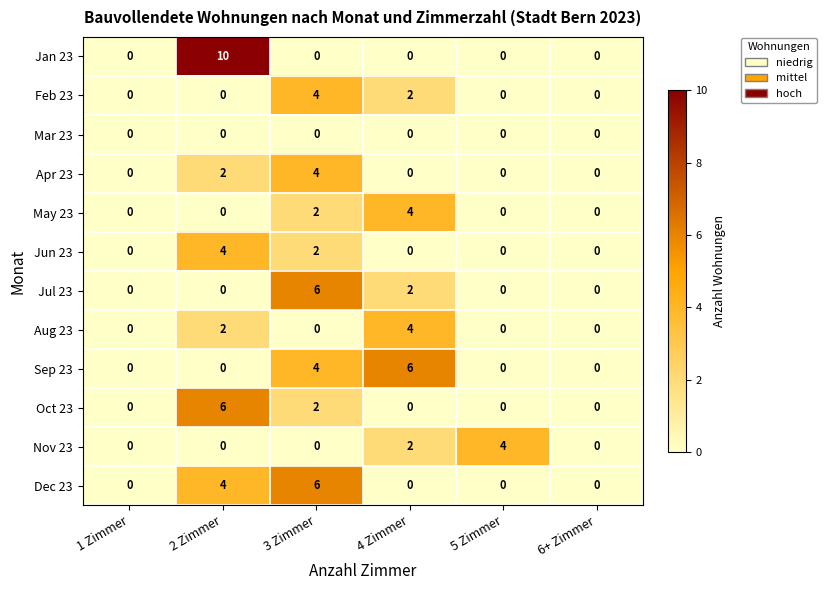

Between 5 Zimmer and 6+ Zimmer, which series saw the biggest shift?

Nov 23